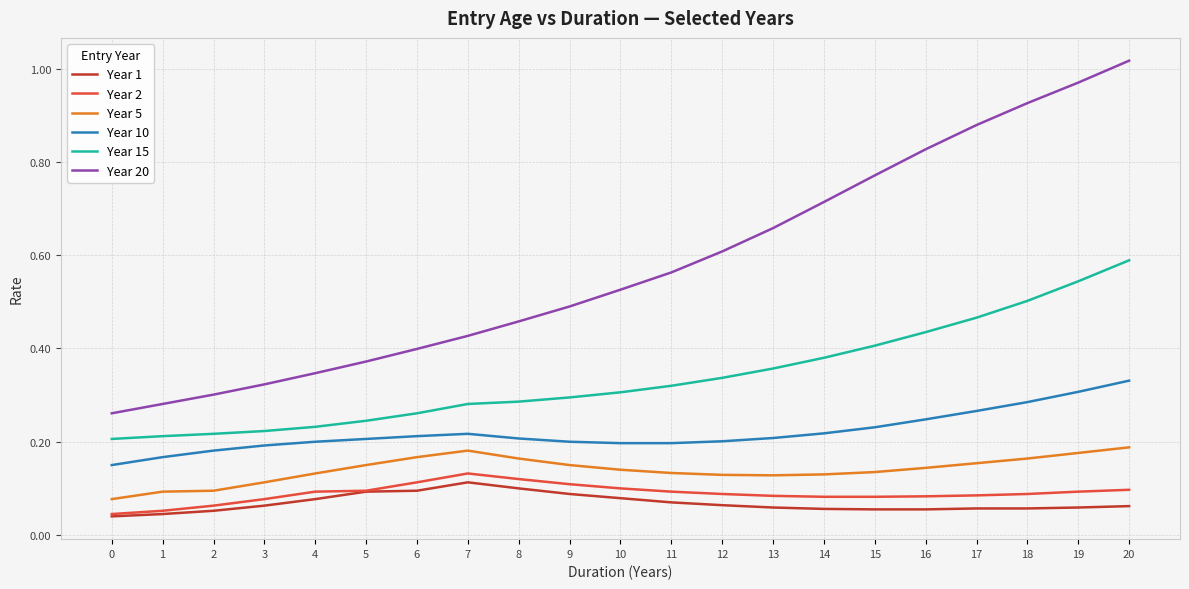

The value of Year 1 at 17 is 0.0. True or false?

False